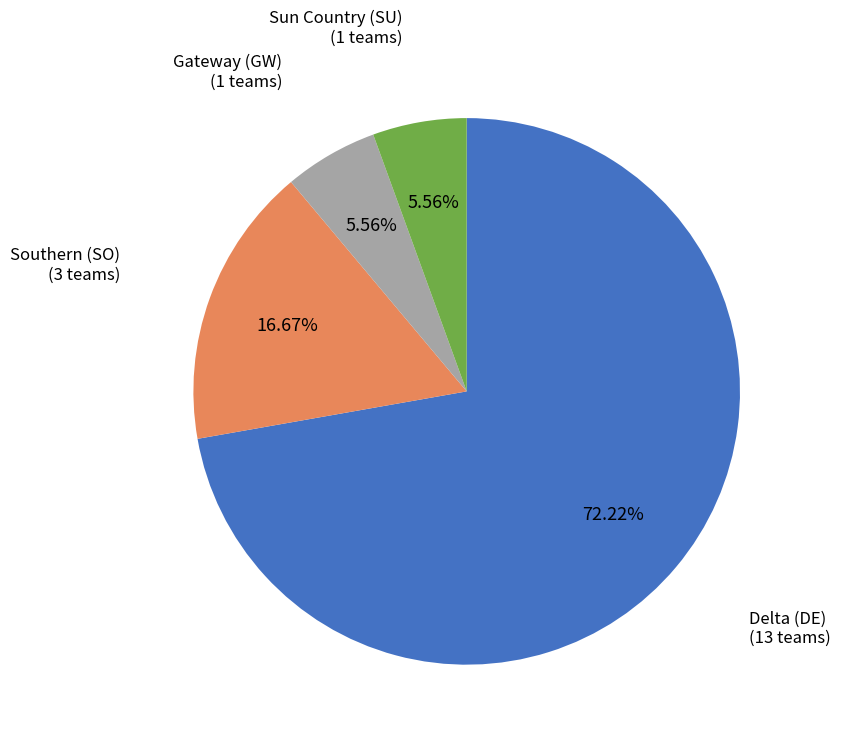

Do Delta (DE) (13 teams) and Southern (SO) (3 teams) together represent more than half of the pie?

Yes